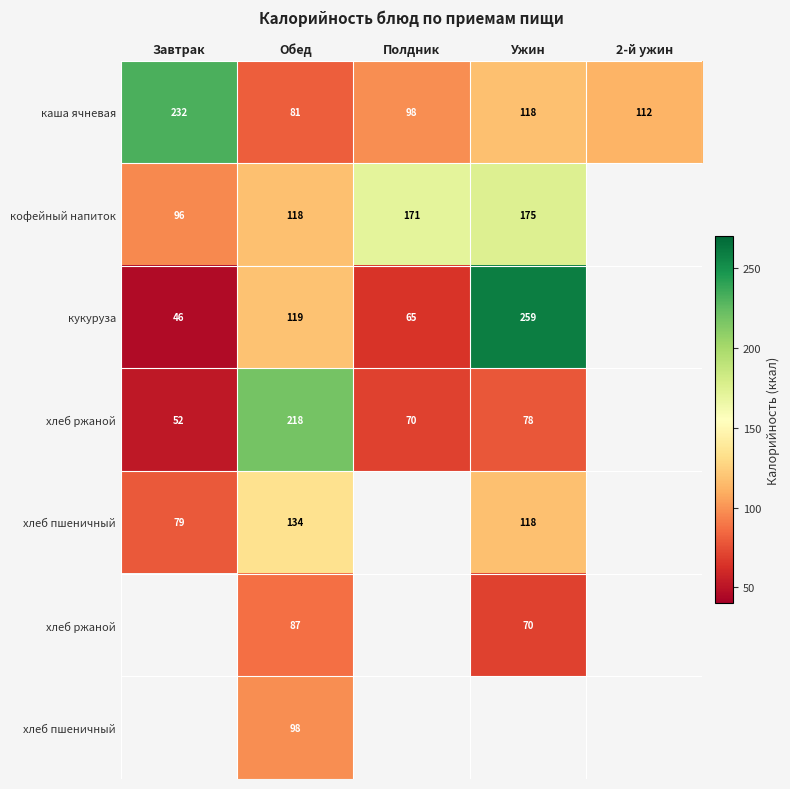

At which category is the sum across all series the highest?

Обед